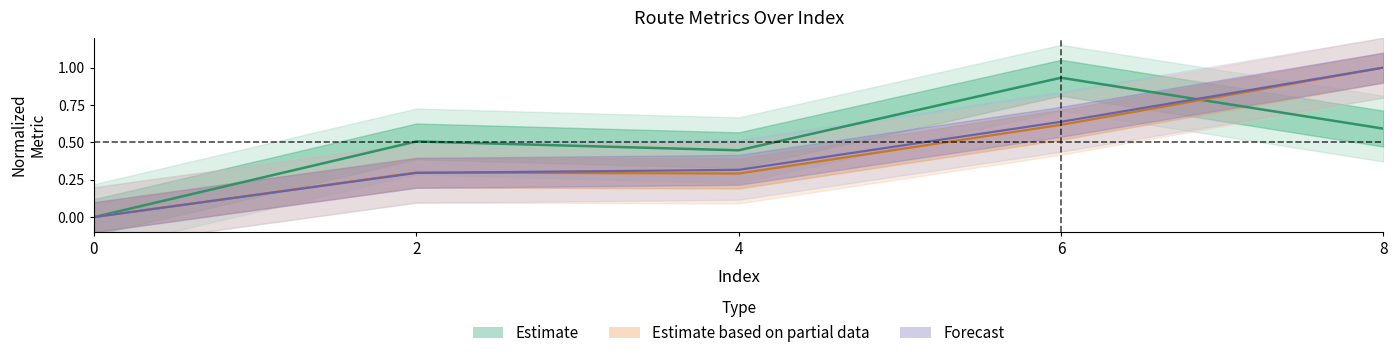

Is this an area chart (filled region under the line)?

No